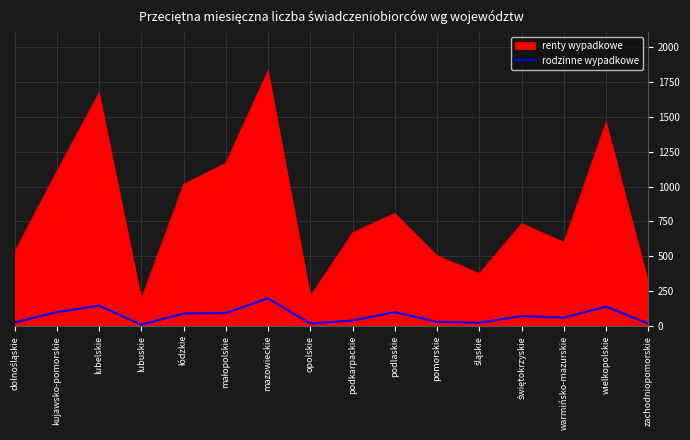

Which series has the largest range (max minus min)?

renty wypadkowe